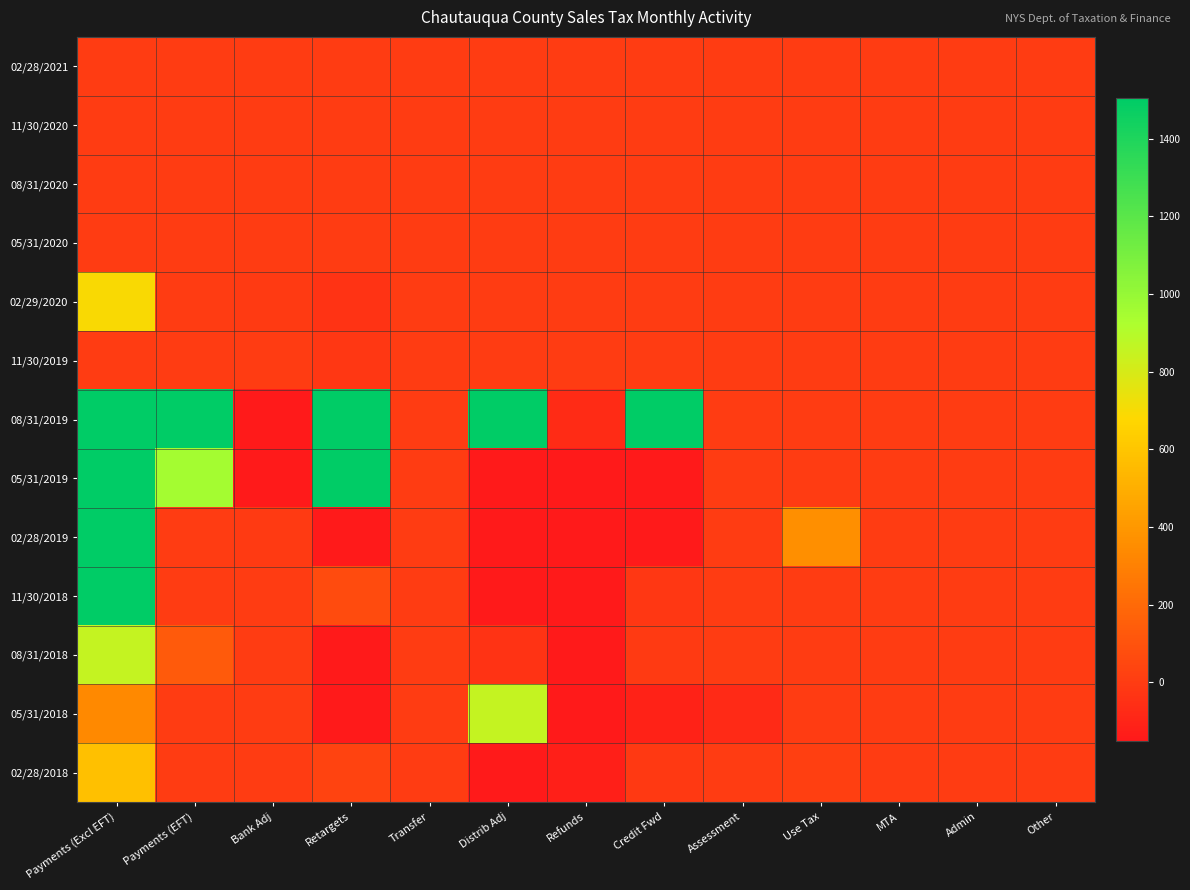

Reading left to right, what are all the values shown in this chart?

02/28/2021: Payments (Excl EFT)=0.0	Payments (EFT)=0.0	Bank Adj=0.0	Retargets=0.0	Transfer=0.0	Distrib Adj=0.0	Refunds=0.0	Credit Fwd=0.0	Assessment=0.0	Use Tax=0.0	MTA=0.0	Admin=0.0	Other=0.0
11/30/2020: Payments (Excl EFT)=0.0	Payments (EFT)=0.0	Bank Adj=0.0	Retargets=0.0	Transfer=0.0	Distrib Adj=0.0	Refunds=0.0	Credit Fwd=0.0	Assessment=0.0	Use Tax=0.0	MTA=0.0	Admin=0.0	Other=0.0
08/31/2020: Payments (Excl EFT)=0.0	Payments (EFT)=0.0	Bank Adj=0.0	Retargets=0.0	Transfer=0.0	Distrib Adj=0.0	Refunds=0.0	Credit Fwd=0.0	Assessment=0.0	Use Tax=0.0	MTA=0.0	Admin=0.0	Other=0.0
05/31/2020: Payments (Excl EFT)=0.0	Payments (EFT)=0.0	Bank Adj=0.0	Retargets=0.0	Transfer=0.0	Distrib Adj=0.0	Refunds=0.0	Credit Fwd=0.0	Assessment=0.0	Use Tax=0.0	MTA=0.0	Admin=0.0	Other=0.0
02/29/2020: Payments (Excl EFT)=694.6	Payments (EFT)=0.0	Bank Adj=-4.5	Retargets=-37.0	Transfer=0.0	Distrib Adj=3.3	Refunds=-0.3	Credit Fwd=0.7	Assessment=0.0	Use Tax=0.0	MTA=0.0	Admin=0.0	Other=0.0
11/30/2019: Payments (Excl EFT)=0.0	Payments (EFT)=0.0	Bank Adj=0.0	Retargets=-20.3	Transfer=0.0	Distrib Adj=0.0	Refunds=0.0	Credit Fwd=0.0	Assessment=0.0	Use Tax=0.0	MTA=0.0	Admin=0.0	Other=0.0
08/31/2019: Payments (Excl EFT)=2788181.4	Payments (EFT)=2419779.4	Bank Adj=-16595.9	Retargets=13659.5	Transfer=0.0	Distrib Adj=193411.0	Refunds=-67.3	Credit Fwd=6152.1	Assessment=0.0	Use Tax=0.0	MTA=0.0	Admin=0.0	Other=0.0
05/31/2019: Payments (Excl EFT)=71891.5	Payments (EFT)=952.3	Bank Adj=-4802.0	Retargets=87652.4	Transfer=0.0	Distrib Adj=-27363.9	Refunds=-3563.1	Credit Fwd=-3012.9	Assessment=0.0	Use Tax=0.0	MTA=0.0	Admin=0.0	Other=0.0
02/28/2019: Payments (Excl EFT)=5458.8	Payments (EFT)=0.0	Bank Adj=-7.4	Retargets=-538.8	Transfer=0.0	Distrib Adj=-1943.2	Refunds=-1203.1	Credit Fwd=-236.7	Assessment=-0.1	Use Tax=360.7	MTA=0.0	Admin=0.0	Other=0.0
11/30/2018: Payments (Excl EFT)=3309.7	Payments (EFT)=0.0	Bank Adj=-1.2	Retargets=69.0	Transfer=0.0	Distrib Adj=-730.0	Refunds=-467.8	Credit Fwd=-15.3	Assessment=0.0	Use Tax=0.0	MTA=0.0	Admin=0.0	Other=0.0
08/31/2018: Payments (Excl EFT)=851.4	Payments (EFT)=128.5	Bank Adj=-0.6	Retargets=-354.3	Transfer=0.0	Distrib Adj=-40.1	Refunds=-1330.0	Credit Fwd=-1.9	Assessment=-0.1	Use Tax=0.0	MTA=0.0	Admin=0.0	Other=0.0
05/31/2018: Payments (Excl EFT)=335.9	Payments (EFT)=0.0	Bank Adj=-0.3	Retargets=-377.3	Transfer=0.0	Distrib Adj=852.1	Refunds=-908.9	Credit Fwd=-107.4	Assessment=-74.5	Use Tax=0.0	MTA=0.0	Admin=0.0	Other=0.0
02/28/2018: Payments (Excl EFT)=573.9	Payments (EFT)=0.0	Bank Adj=-1.6	Retargets=34.8	Transfer=0.0	Distrib Adj=-289.9	Refunds=-118.2	Credit Fwd=-8.4	Assessment=-1.5	Use Tax=13.5	MTA=0.0	Admin=0.0	Other=0.0